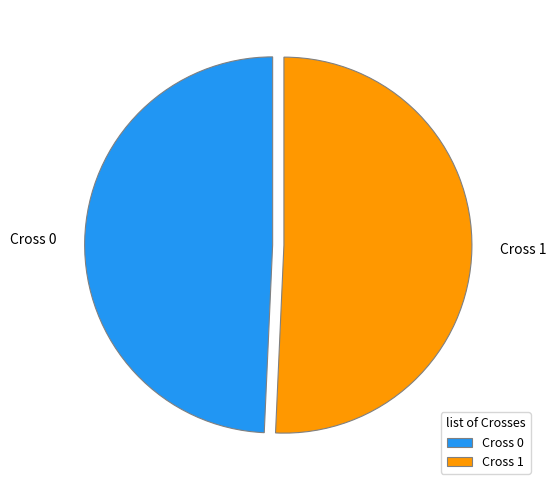

Is the sum of Cross 1 and Cross 0 greater than half?

Yes